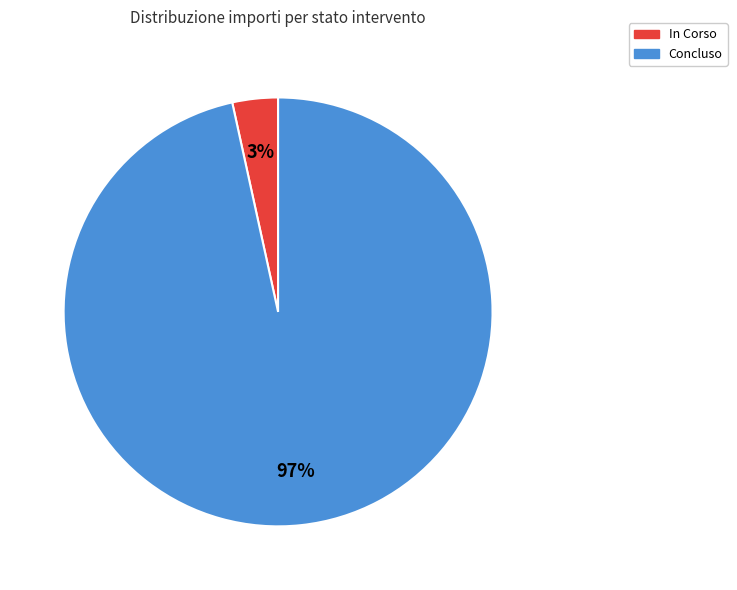

To the nearest percent, what percentage of the pie is Concluso?

97%